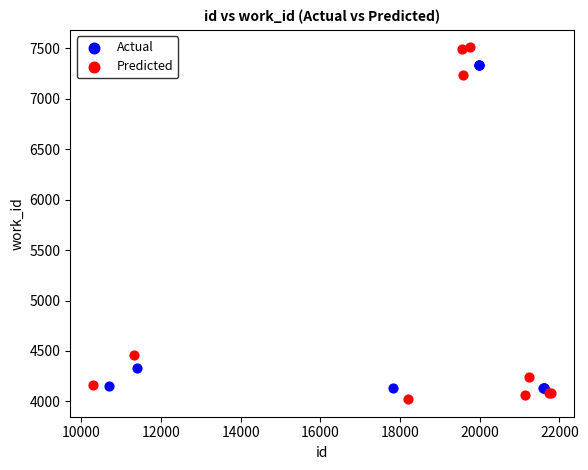

Which series contains the highest Y value?

Predicted